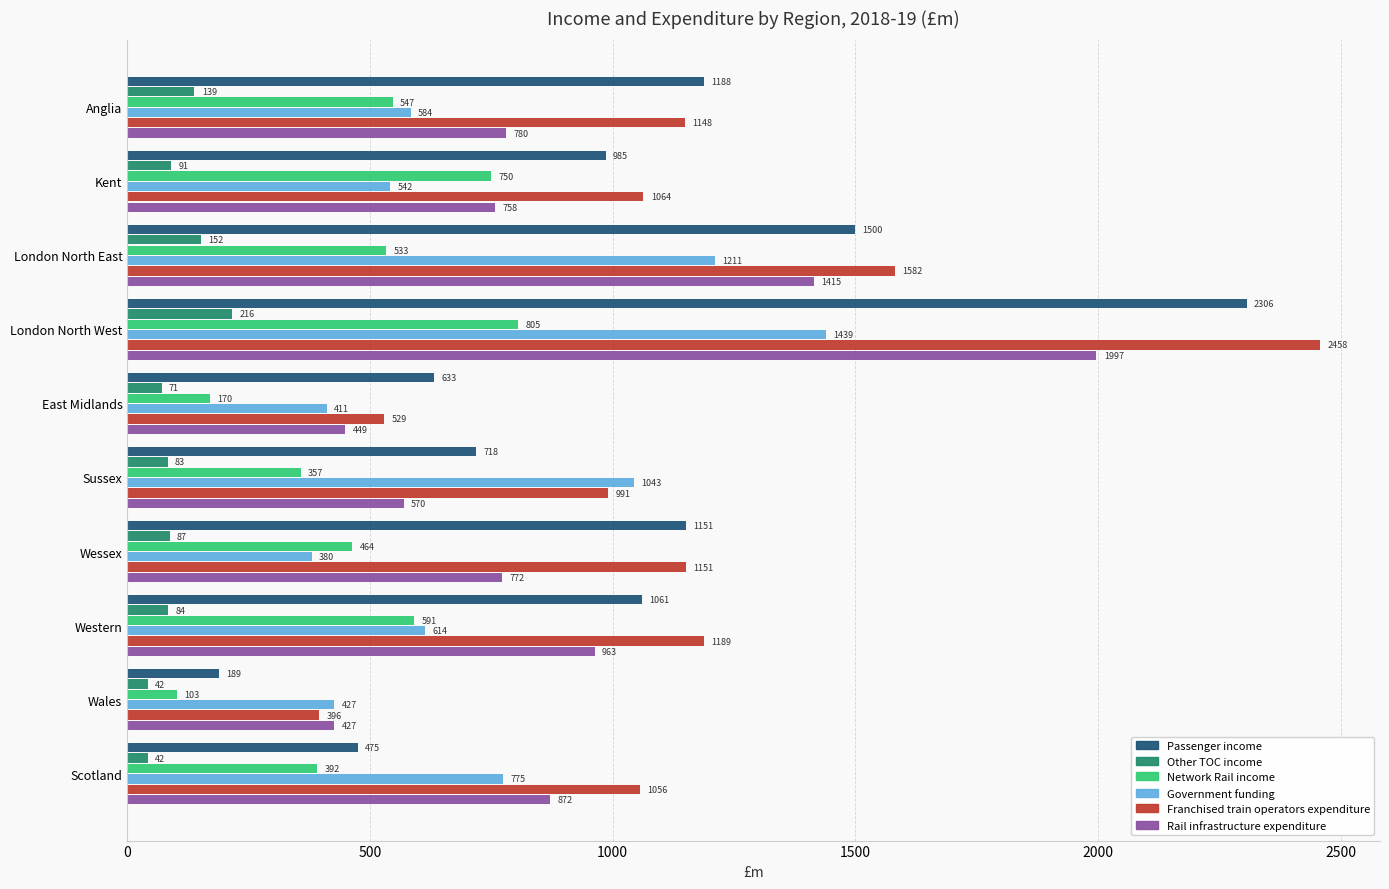

At which category is the sum across all series the highest?

London North West